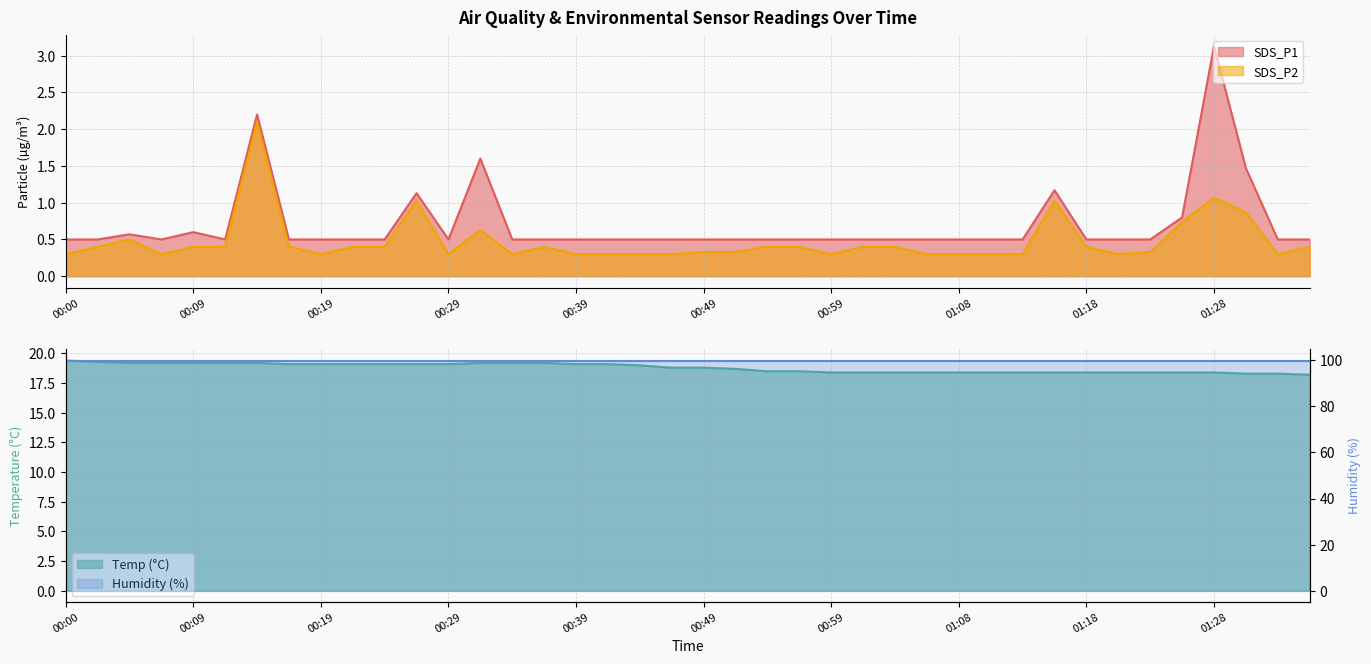

What is the spread (max minus min) of values at 00:29?

18.8